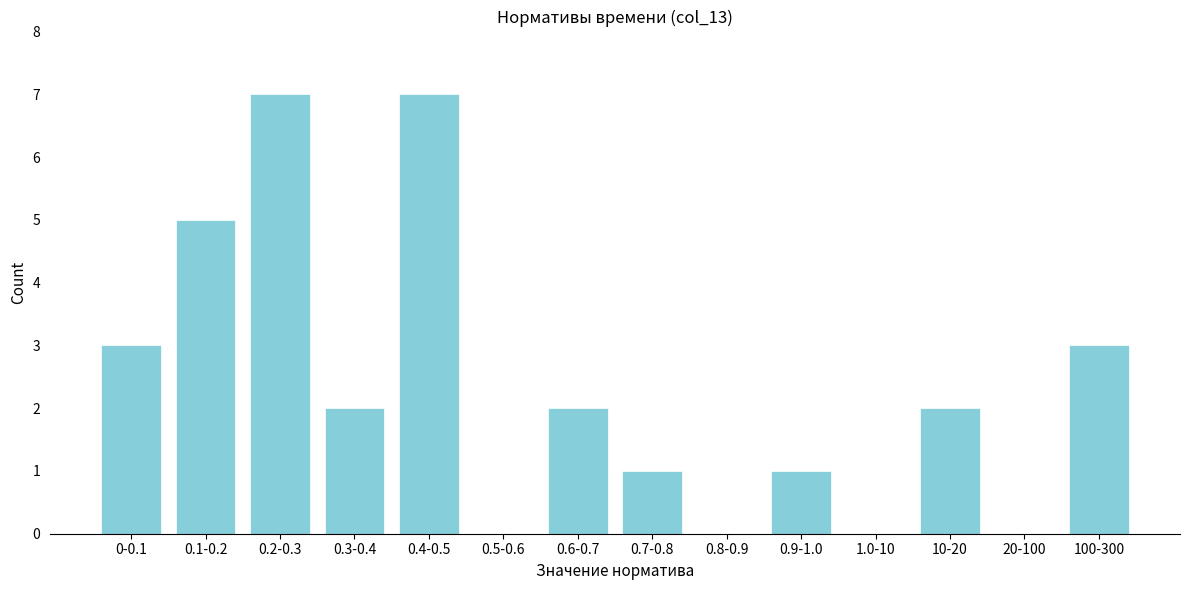

Reading left to right, transcribe all the data shown in this chart.

0-0.1=3	0.1-0.2=5	0.2-0.3=7	0.3-0.4=2	0.4-0.5=7	0.5-0.6=0	0.6-0.7=2	0.7-0.8=1	0.8-0.9=0	0.9-1.0=1	1.0-10=0	10-20=2	20-100=0	100-300=3